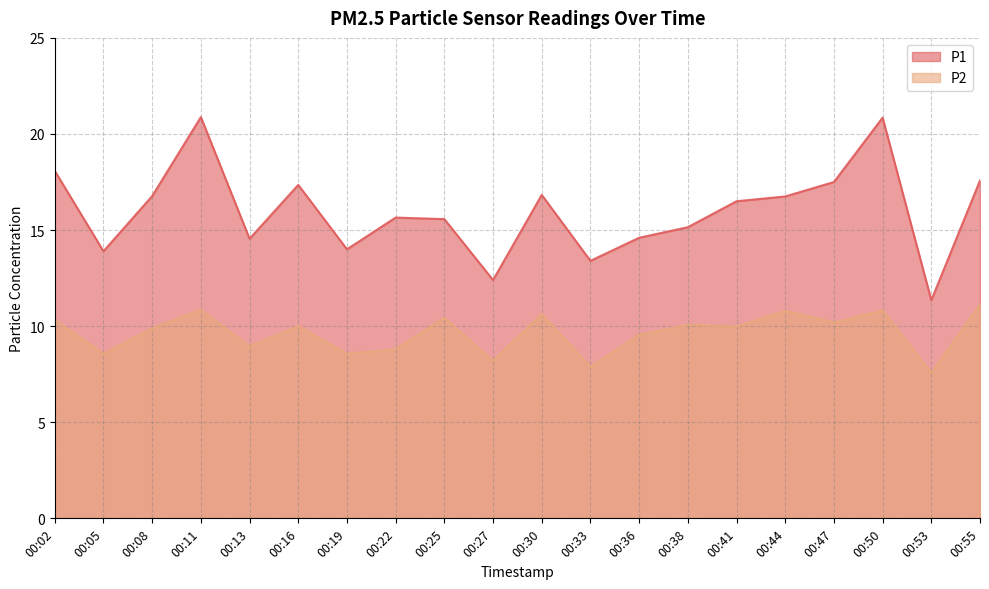

Does the chart have visible grid lines?

Yes